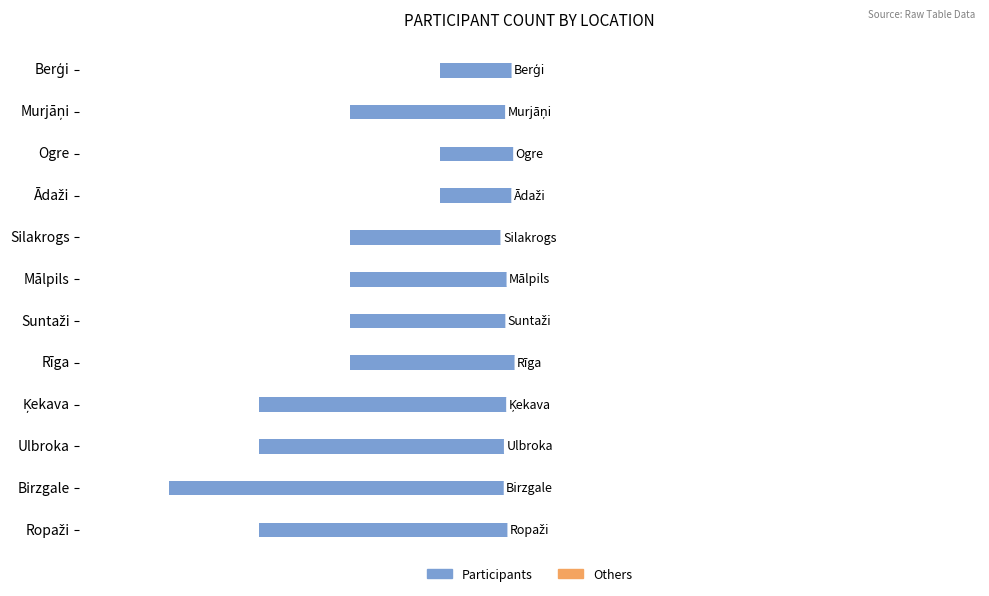

Are the bars horizontal?

Yes